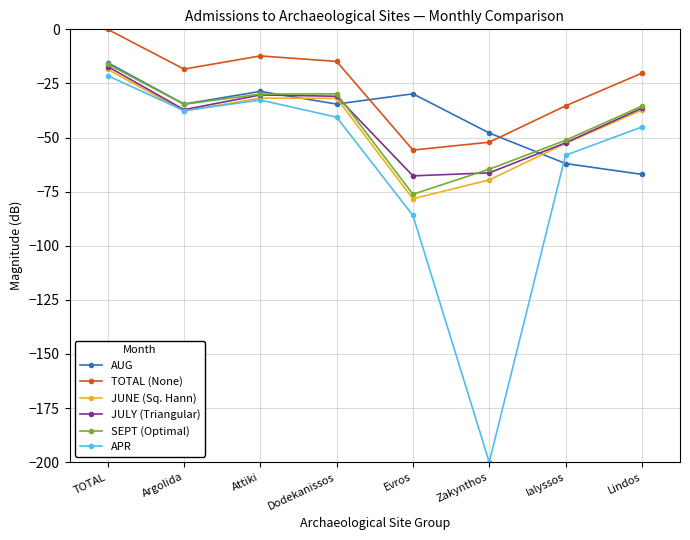

What is the total value across all series at Evros?

-393.8